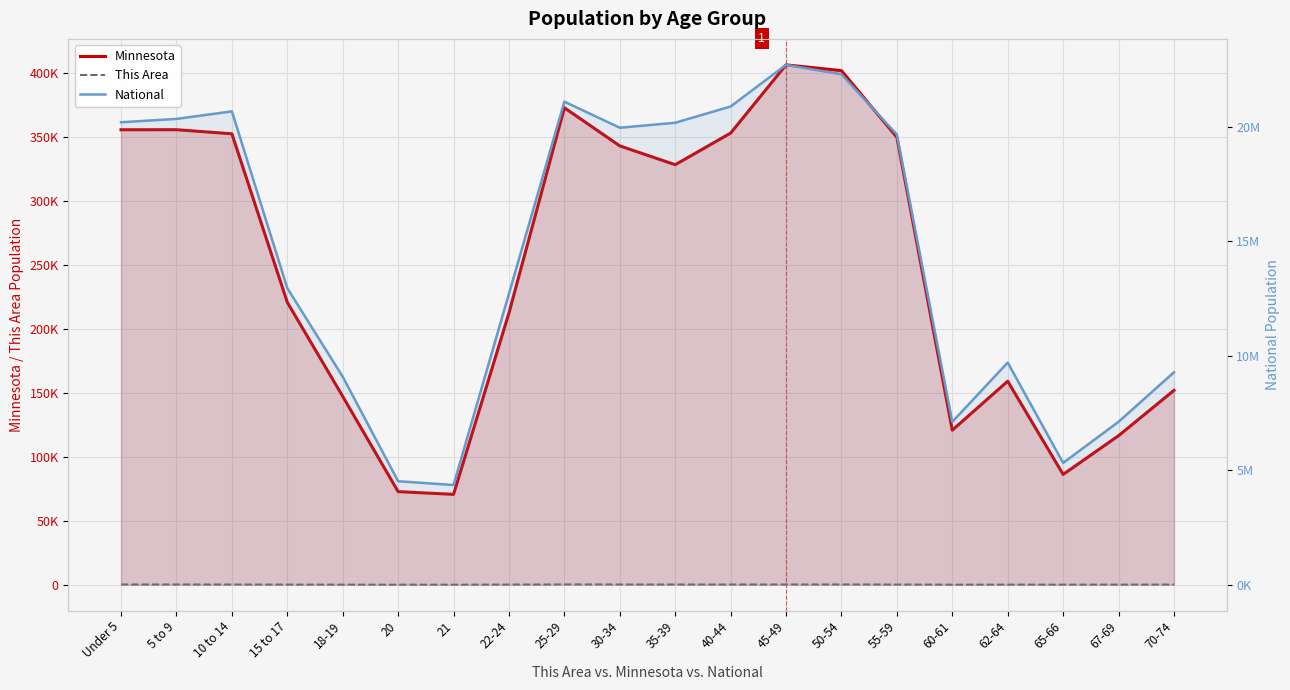

True or false: Minnesota and This Area intersect in this chart.

False